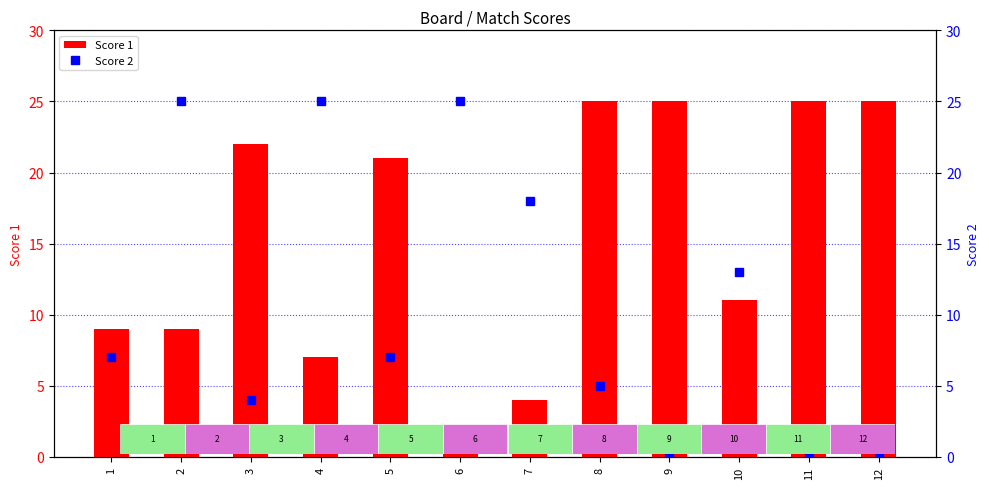

What is the highest value of the Score 1 series?

25